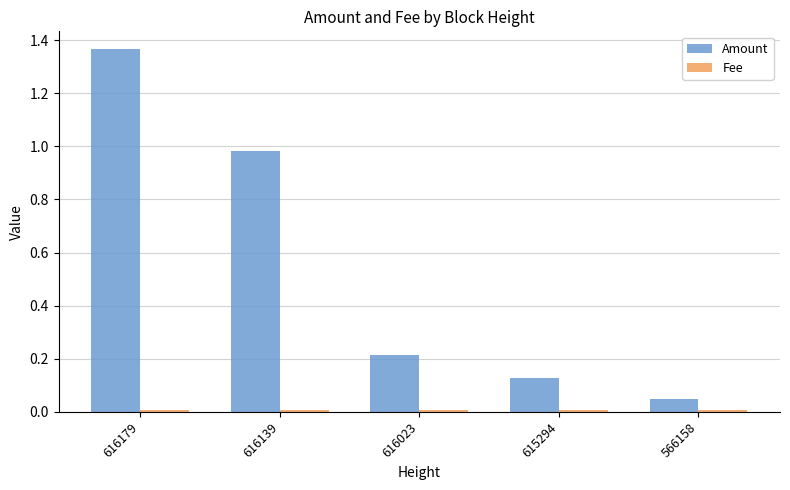

Between 616179 and 615294, which series saw the biggest shift?

Amount